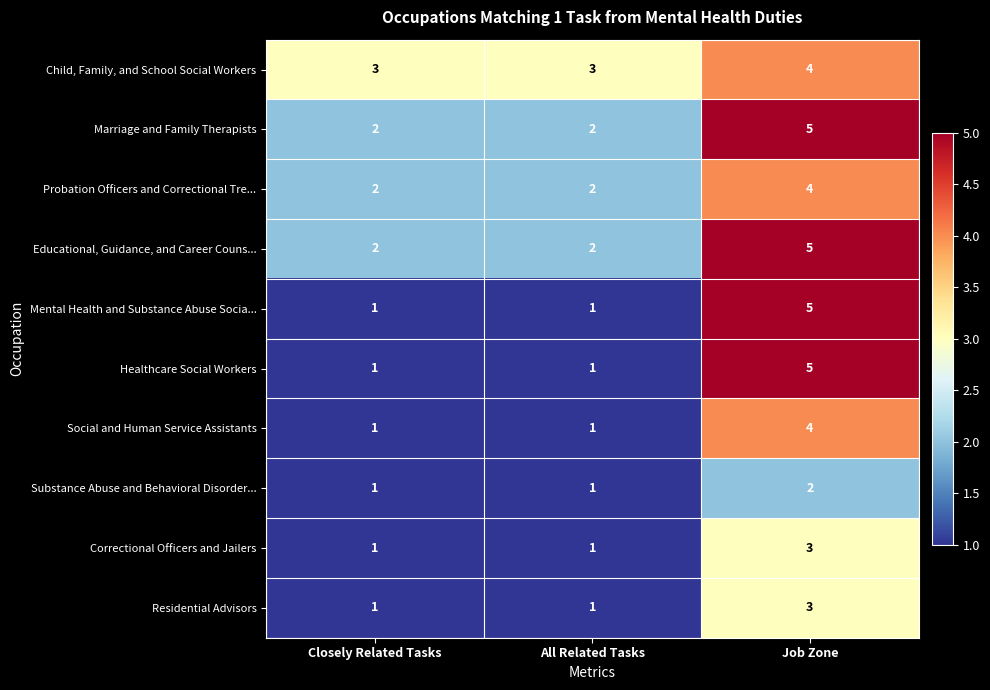

What is the sum of all Marriage and Family Therapists values?

9